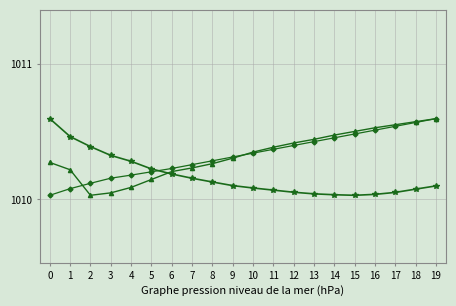

What is the total value across all series at 9?

3030.7